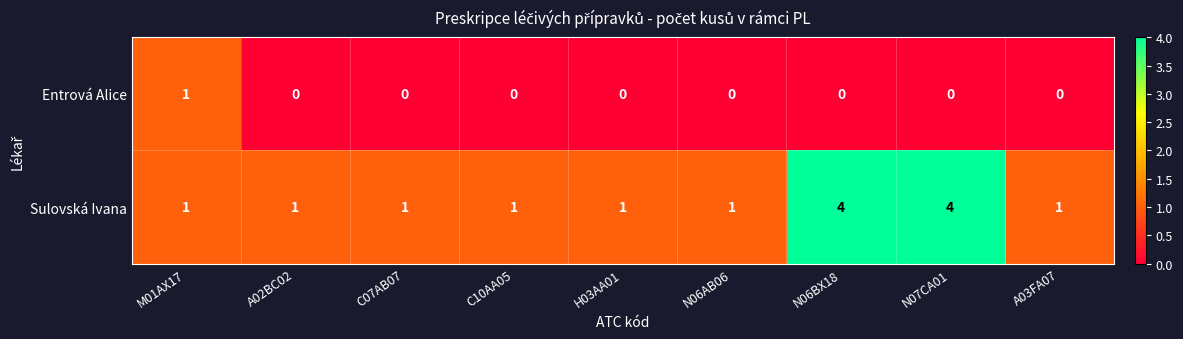

What is the total value across all series at A02BC02?

1